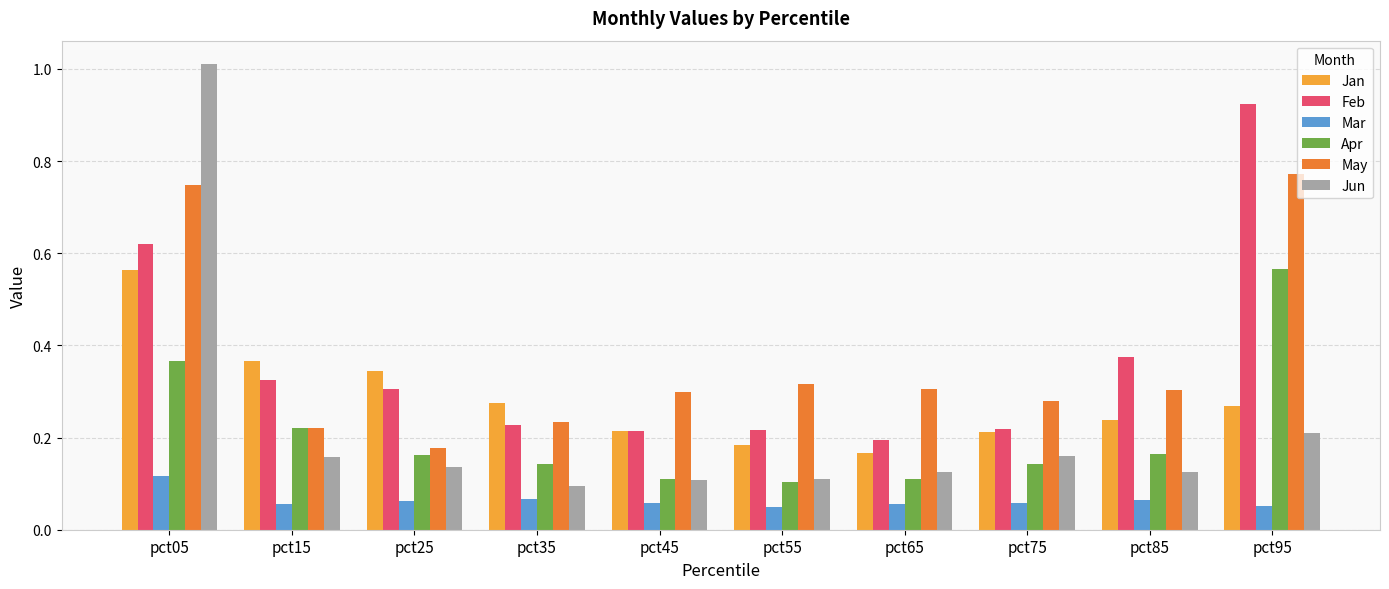

What is the sum of all Jan values?

2.8